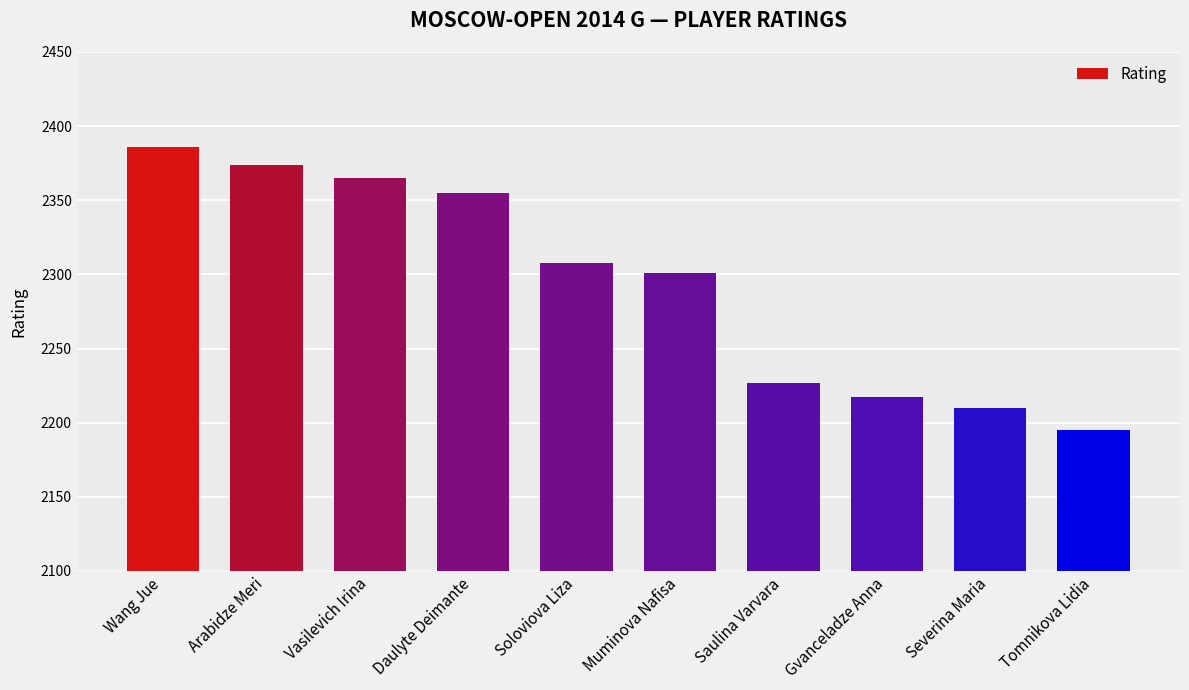

What position from the left is Soloviova Liza?

5